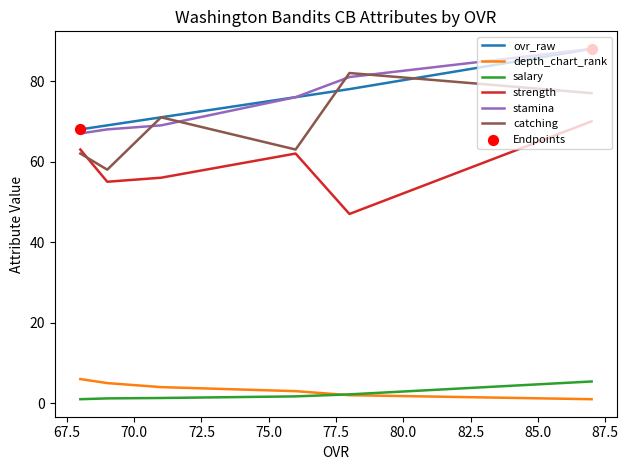

Which series has the largest total across all categories?

ovr_raw